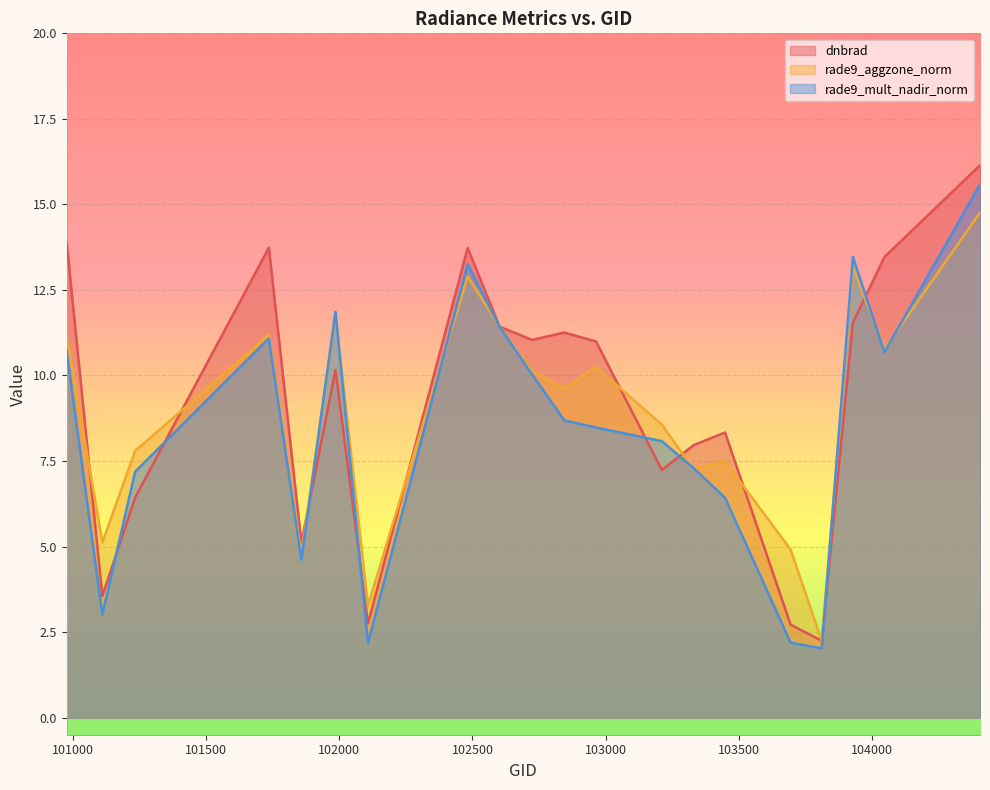

How many data points in rade9_mult_nadir_norm are above 8?

12